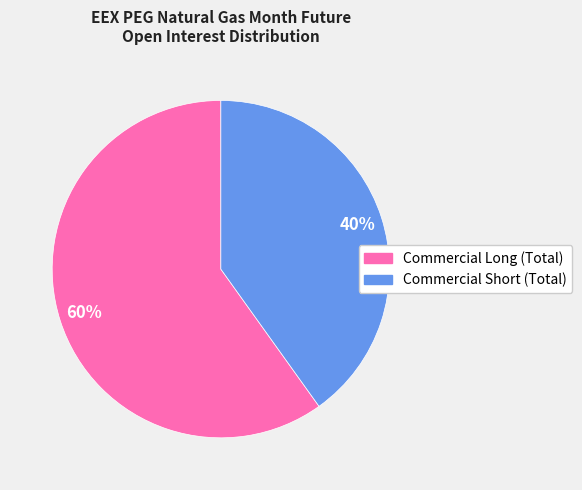

What percentage is the Commercial Short (Total) slice, to the nearest percent?

40%